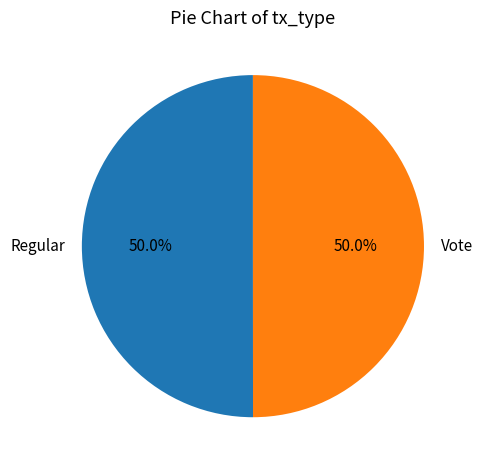

Count the number of slices in the pie.

2